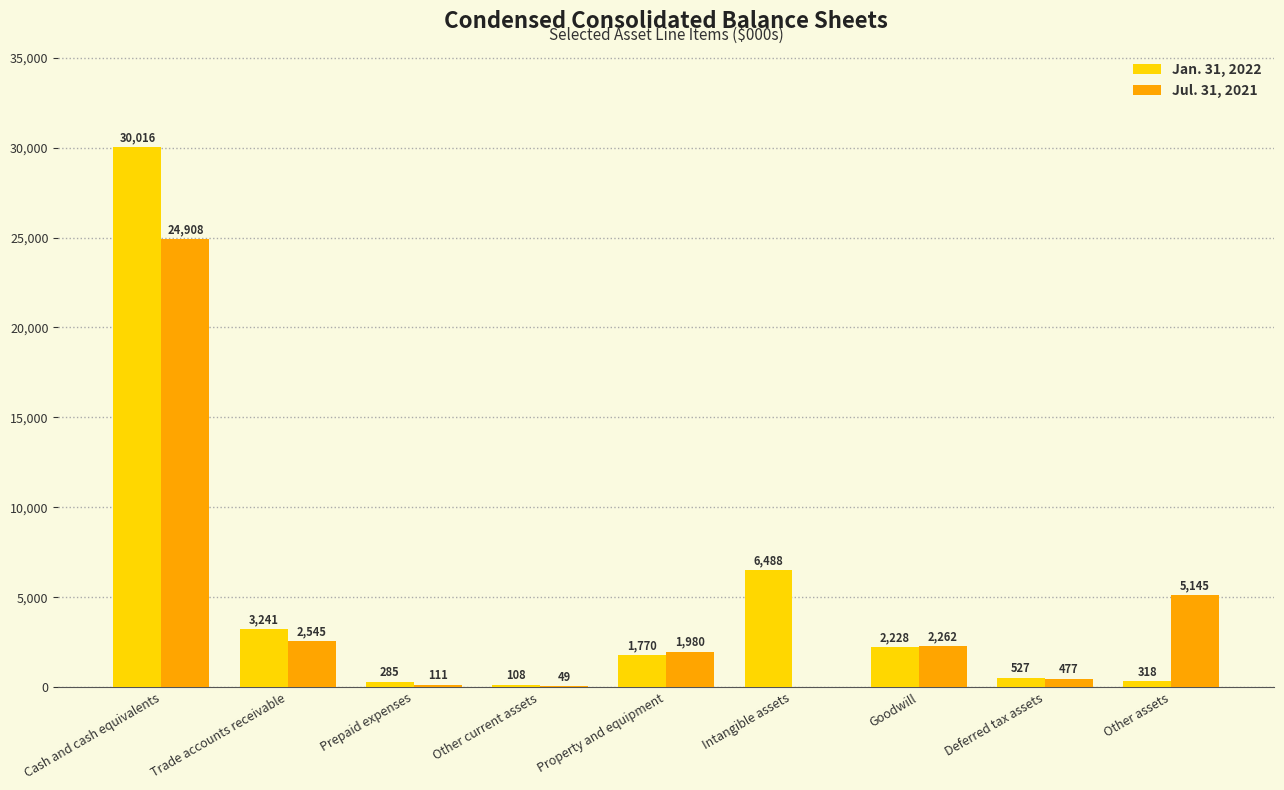

What are all the series names shown in the legend?

Jan. 31, 2022, Jul. 31, 2021